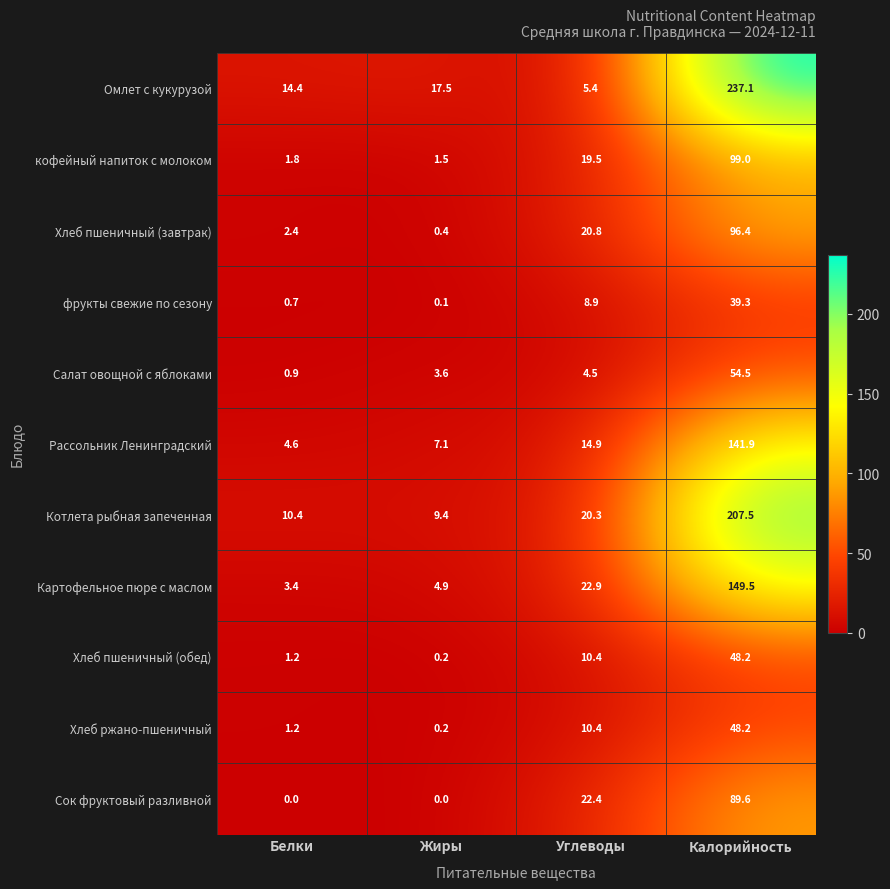

What is the total value across all series at Белки?

41.0